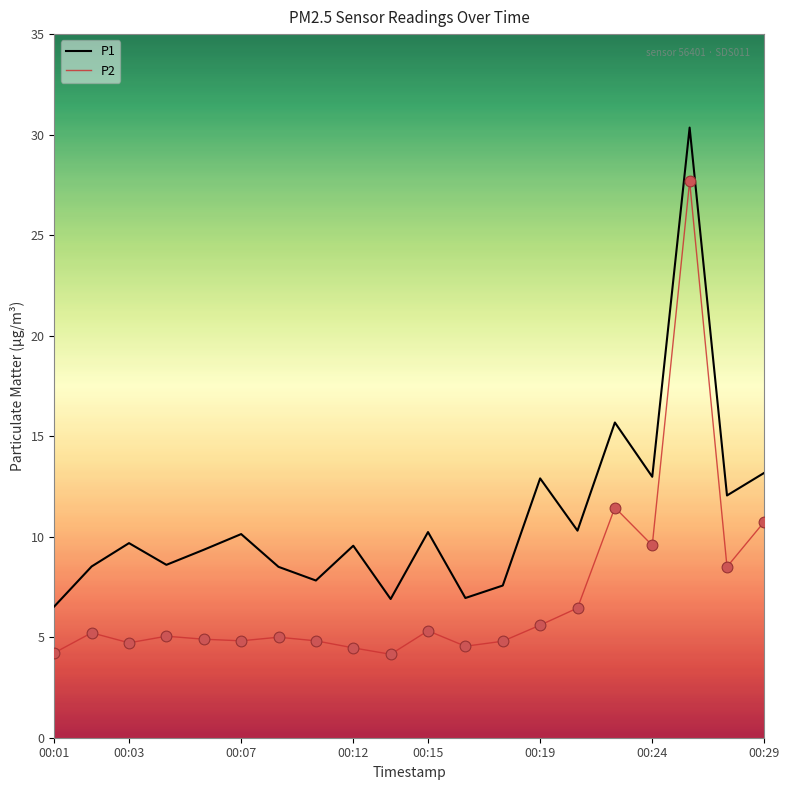

At how many categories does at least one series exceed 14?

2